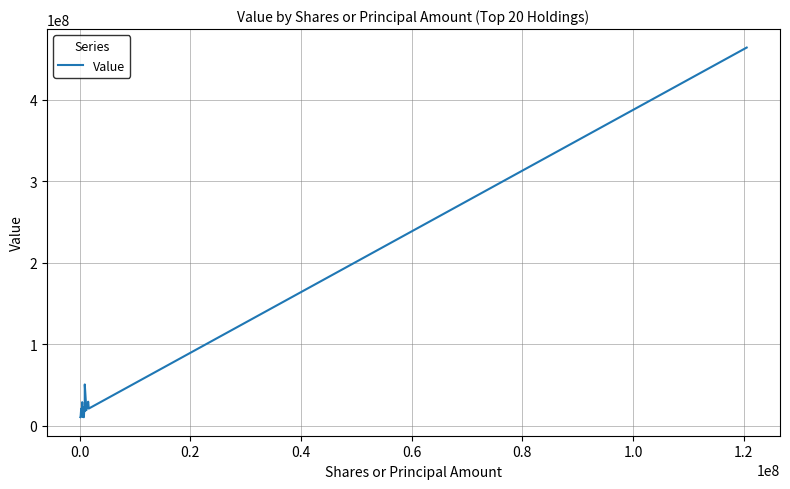

What is the maximum value shown in the chart?

464287655